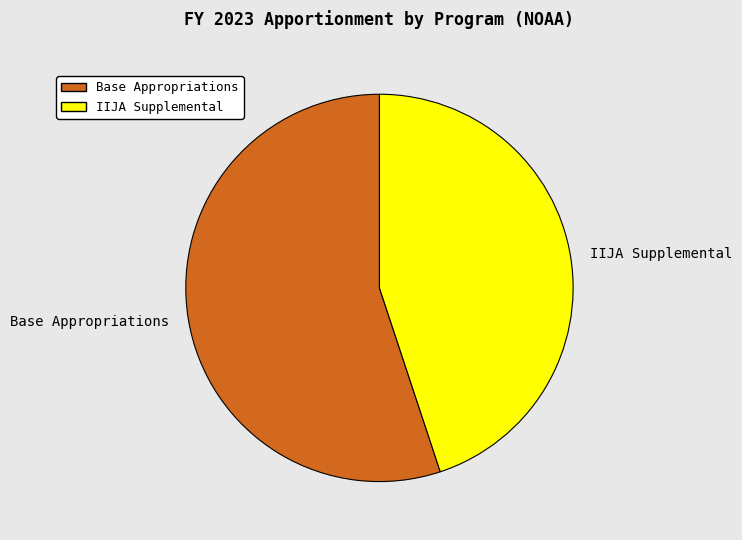

Combined, do IIJA Supplemental and Base Appropriations account for over 50%?

Yes